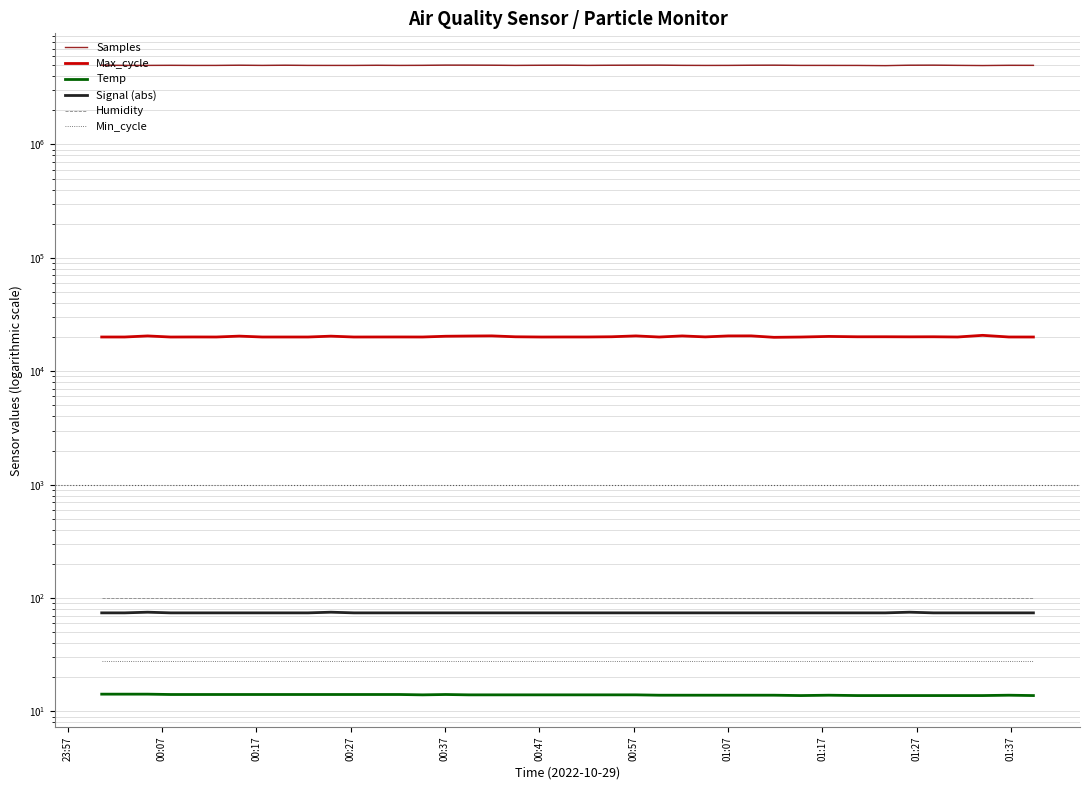

Is the value of Signal (abs) at 01:37 greater than the value of Humidity at 33?

No